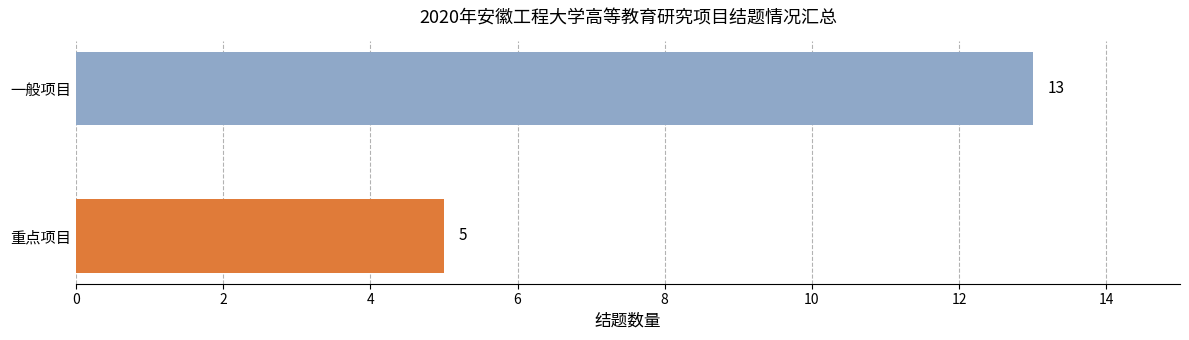

Are the bars horizontal?

Yes